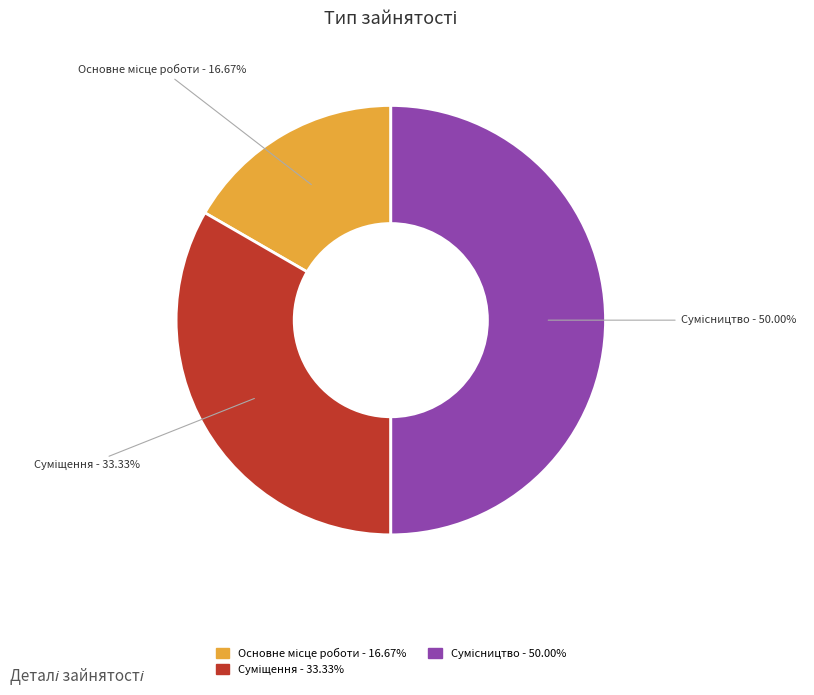

Which category has the biggest portion of the pie?

Сумісництво